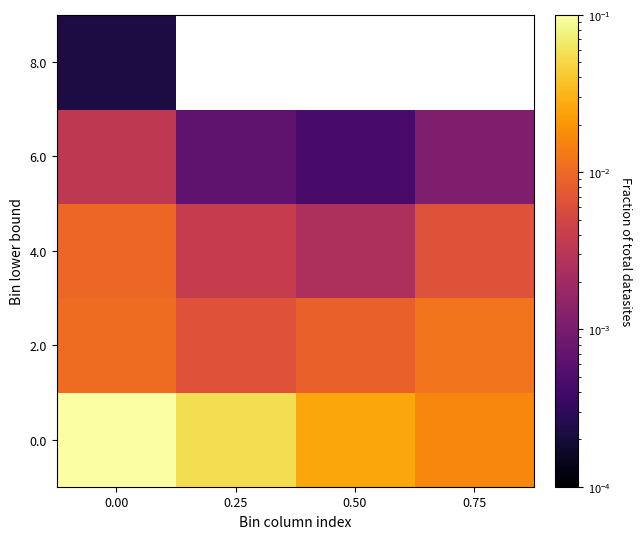

The 4.0 series shows 0.0 at 0.00. True or false?

False